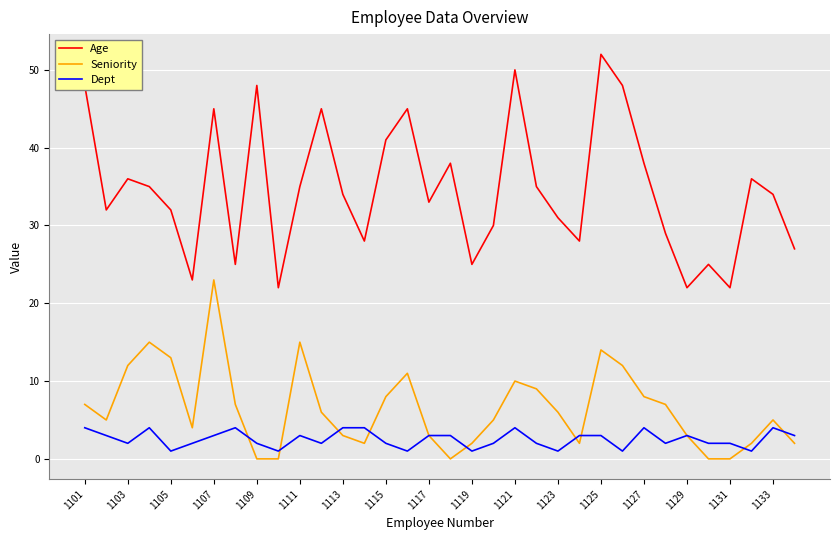

True or false: Age has more than 0 points higher than both neighbors.

True